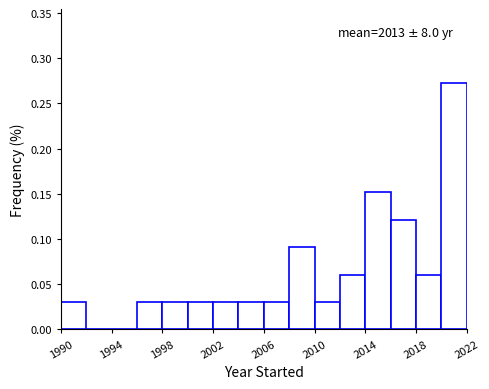

Which range on the x-axis has the tallest bar?

2020 to 2022